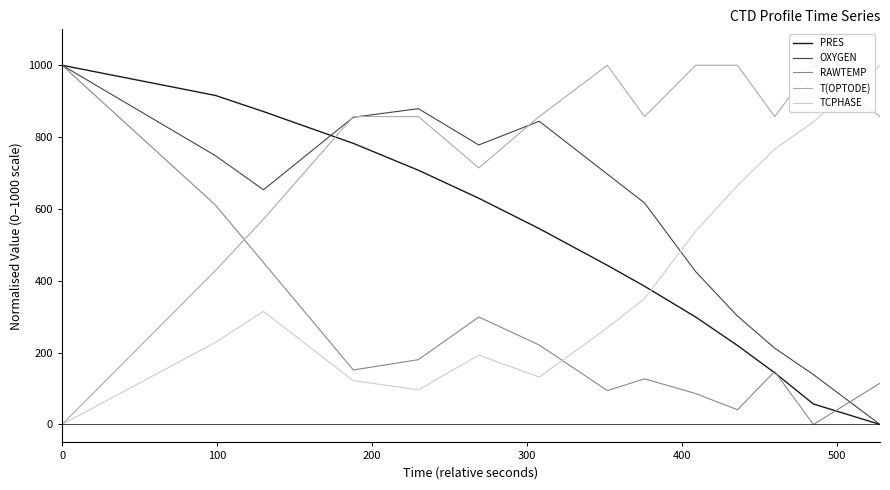

Is this an area chart (filled region under the line)?

No